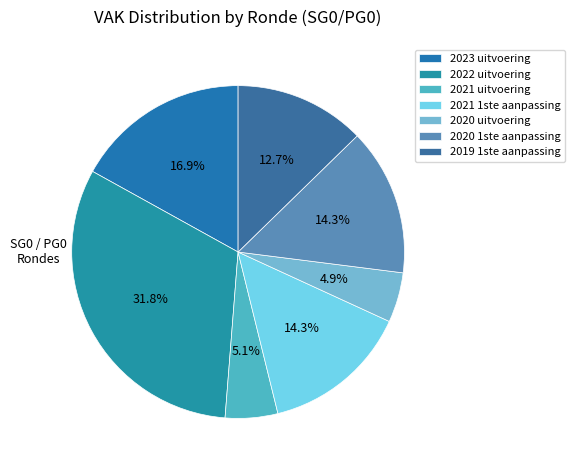

Is there any slice that represents more than half of the pie?

No